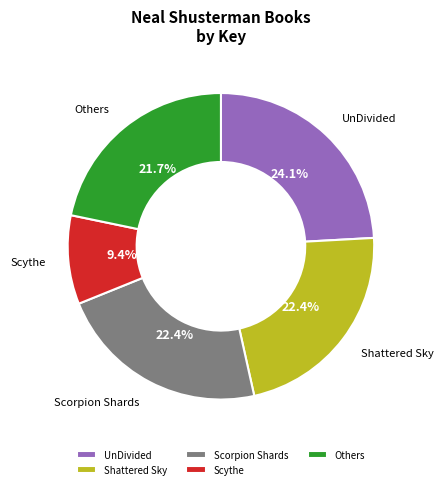

How many slices are in this pie chart?

5